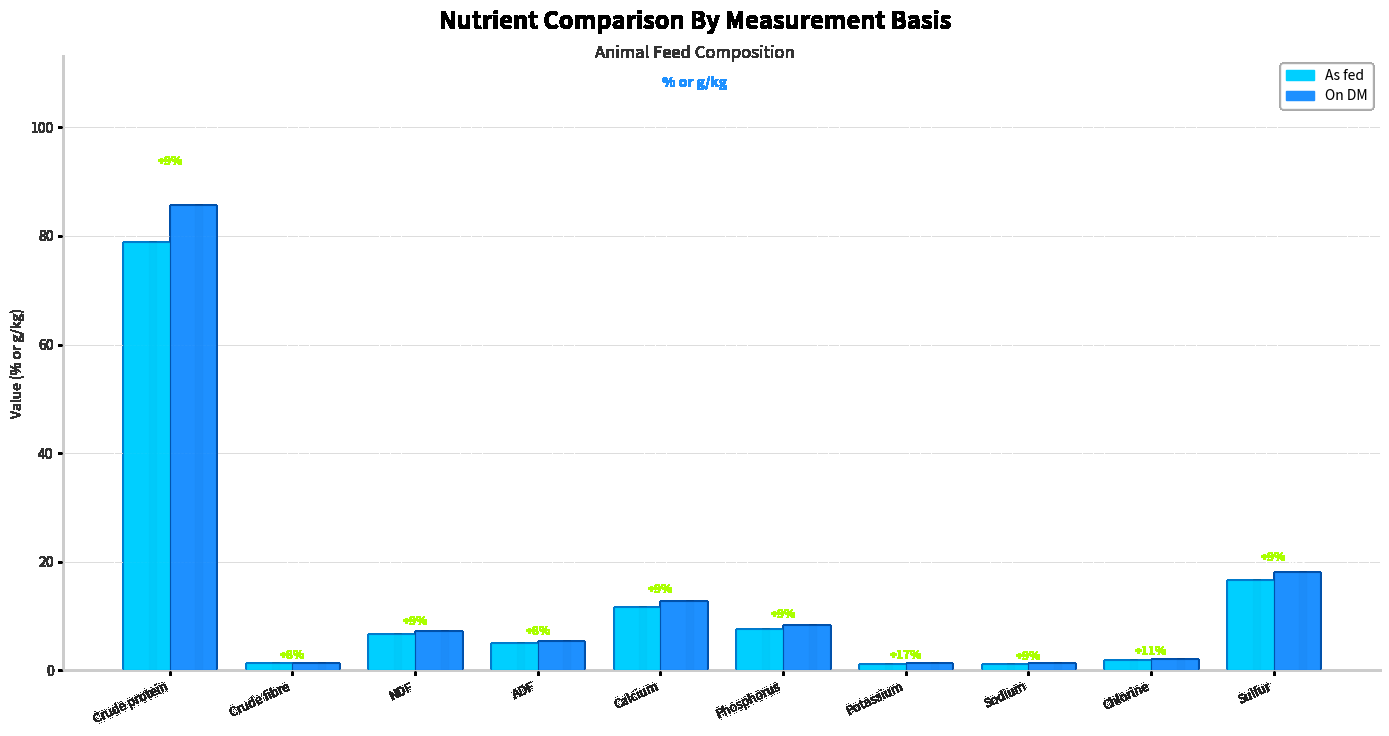

List the series in order of their peak value, highest first.

On DM, As fed